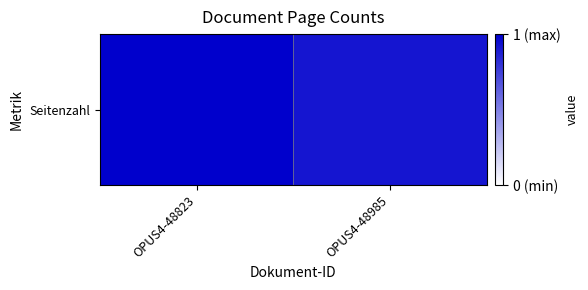

Where is the data nearest to the value 0?

OPUS4-48985